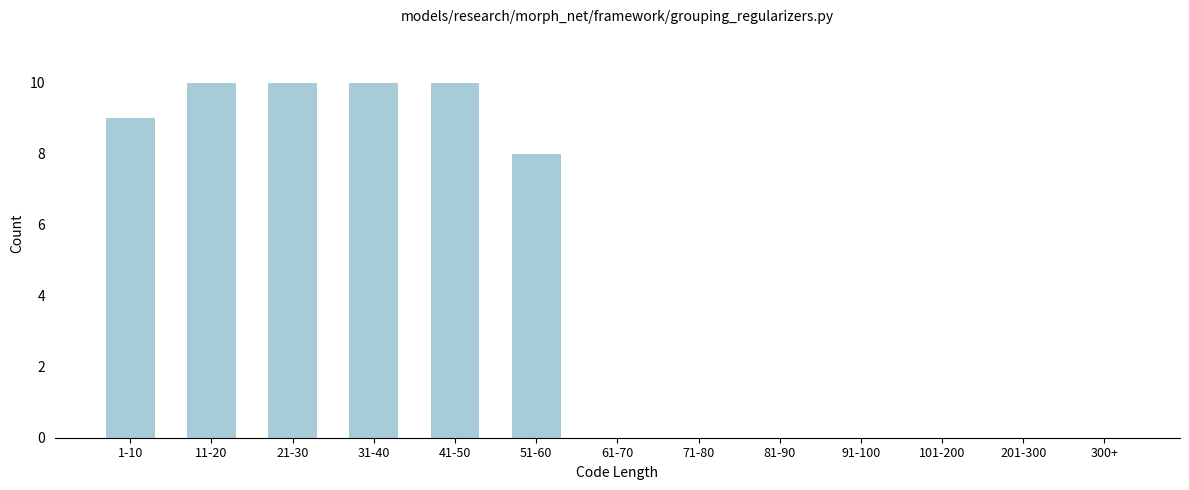

Reading right to left, list all the values displayed in this chart.

300+=0	201-300=0	101-200=0	91-100=0	81-90=0	71-80=0	61-70=0	51-60=8	41-50=10	31-40=10	21-30=10	11-20=10	1-10=9